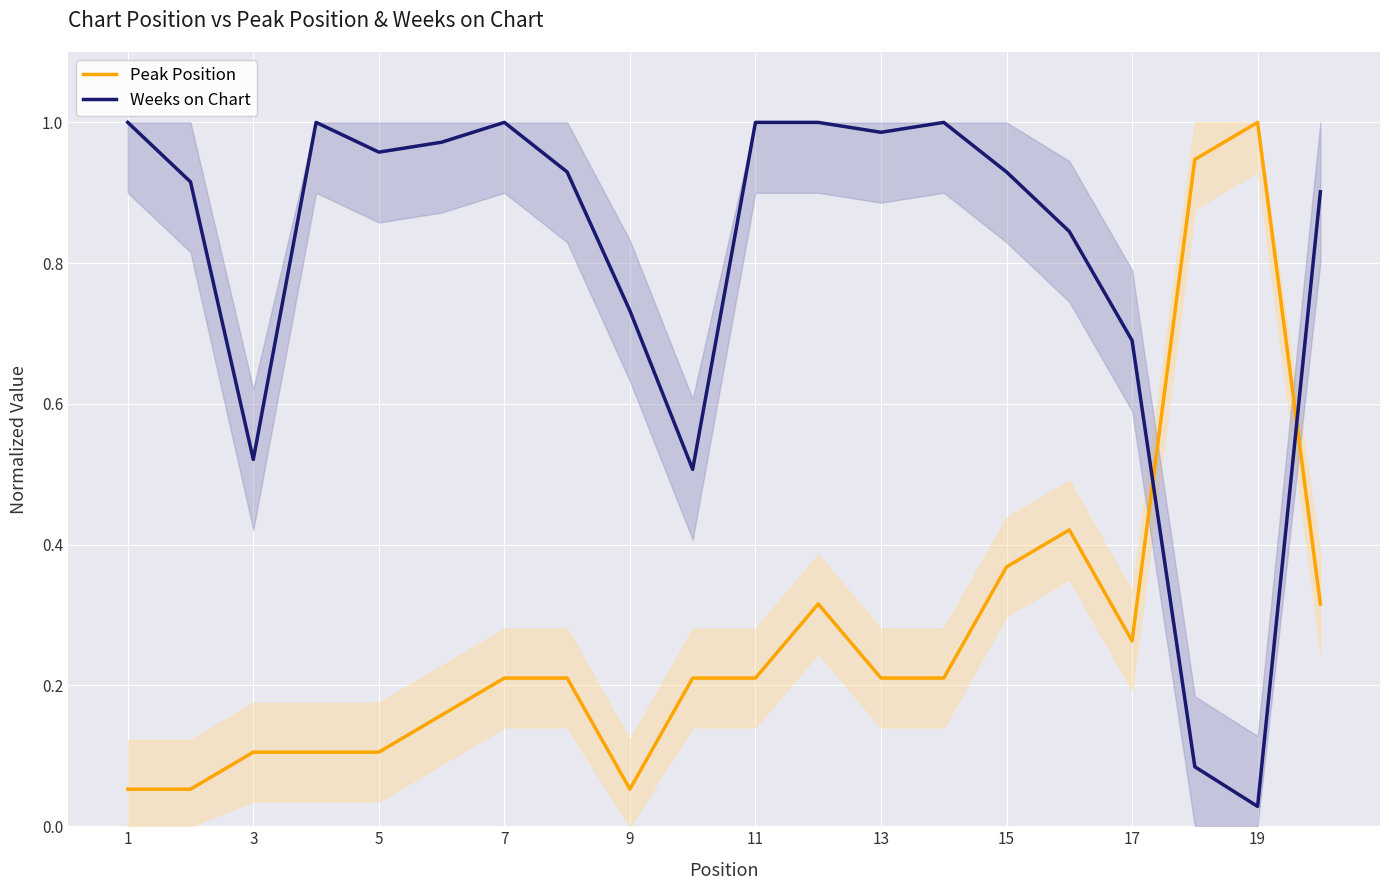

Where is Weeks on Chart nearest to the value 0?

19